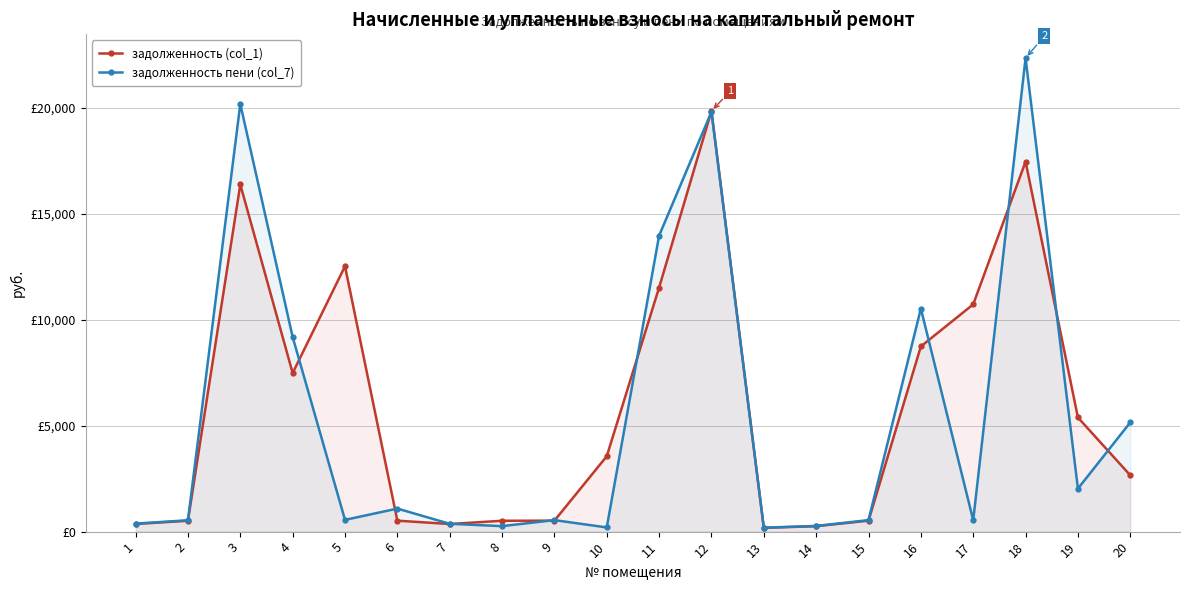

Reading left to right, what are all the values shown in this chart?

задолженность (col_1): 360.6	513.1	16390.6	7488.0	12531.8	517.4	359.9	513.2	517.3	3559.8	11526.4	19864.0	177.9	256.9	517.6	8745.0	10731.5	17469.1	5389.2	2660.3
задолженность пени (col_7): 379.6	536.6	20192.4	9190.9	554.8	1088.0	370.6	259.3	544.0	197.9	13975.8	19821.3	187.1	269.7	543.9	10531.0	539.4	22362.9	2030.8	5155.7